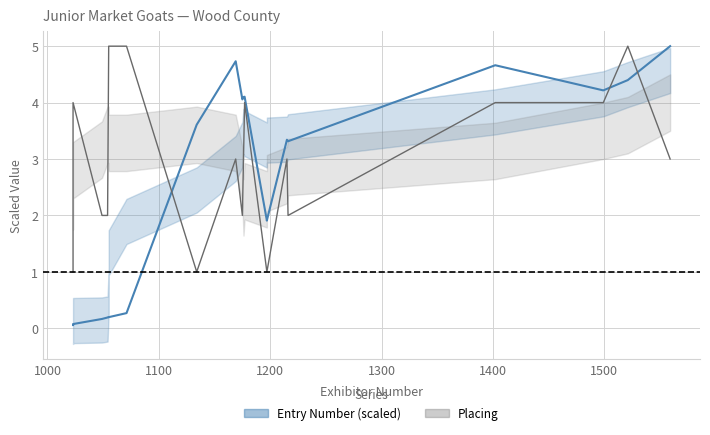

How many values in the Entry Number (scaled) series exceed 3?

11